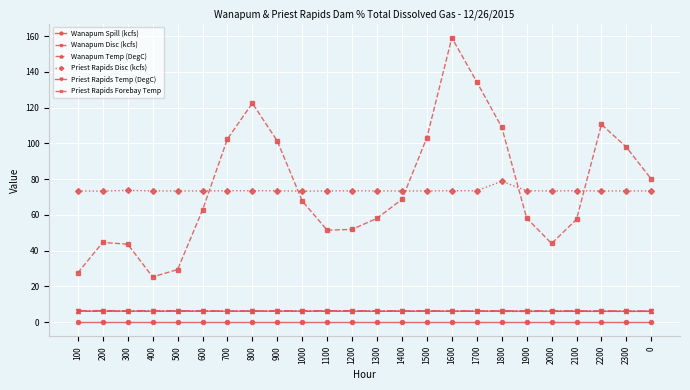

True or false: Priest Rapids Temp (DegC) and Priest Rapids Disc (kcfs) cross at least once.

False